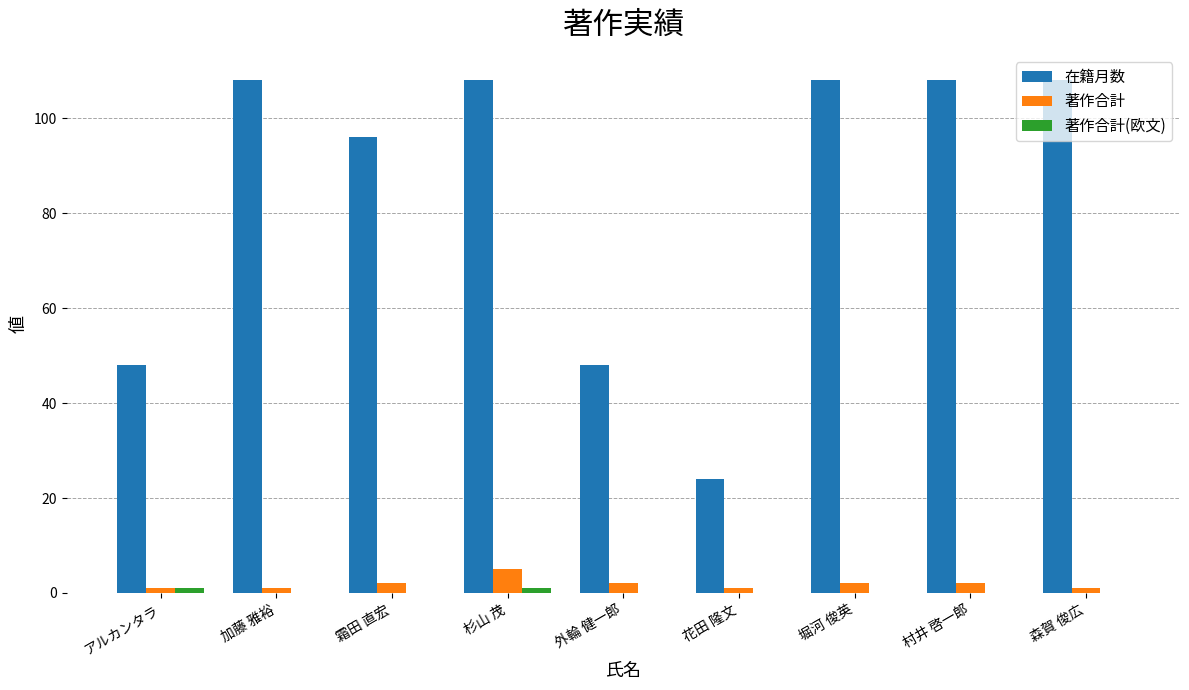

The 在籍月数 series shows 108 at 加藤 雅裕. True or false?

True